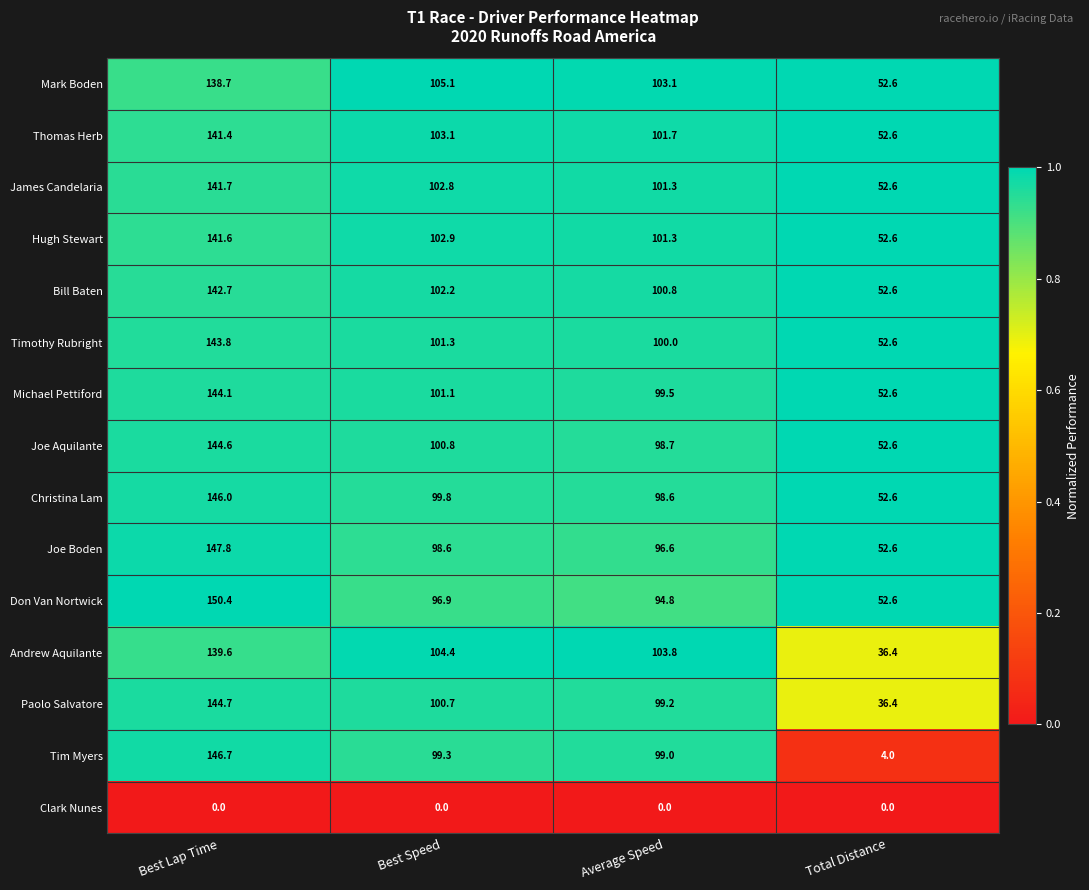

Where does the Don Van Nortwick series first go above 96?

Best Lap Time